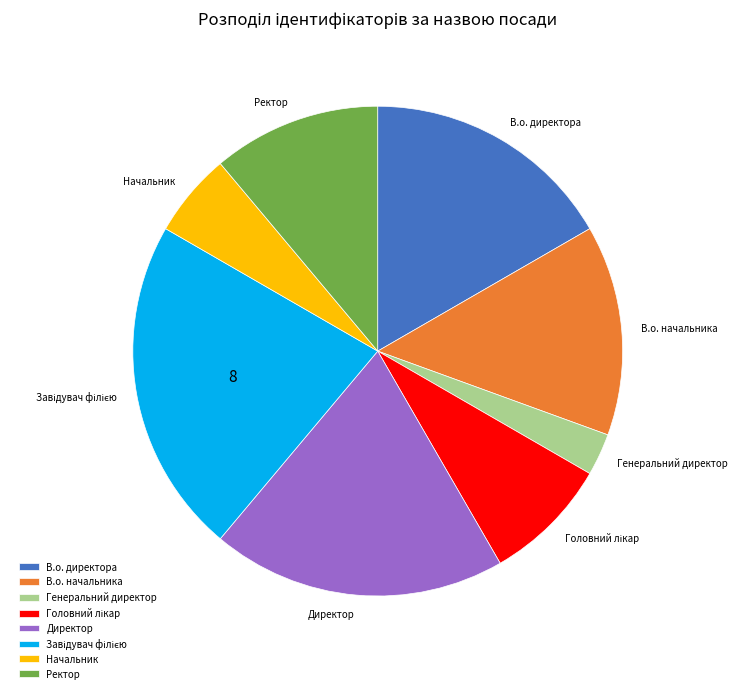

What is the smallest slice in the pie chart?

Генеральний директор